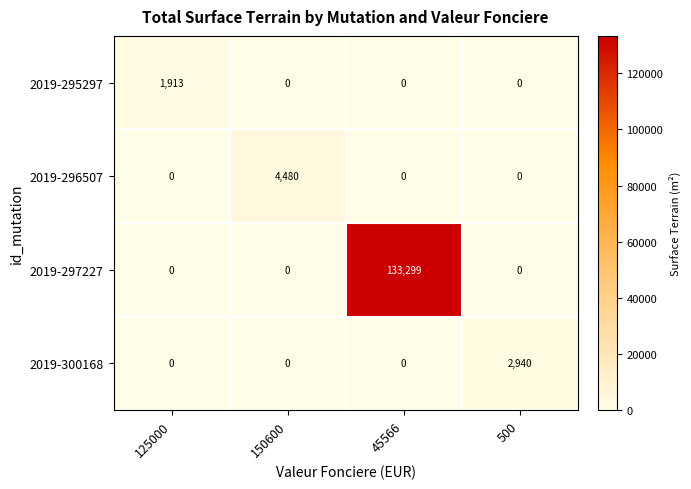

How many 2019-296507 values are between 0 and 4480?

4